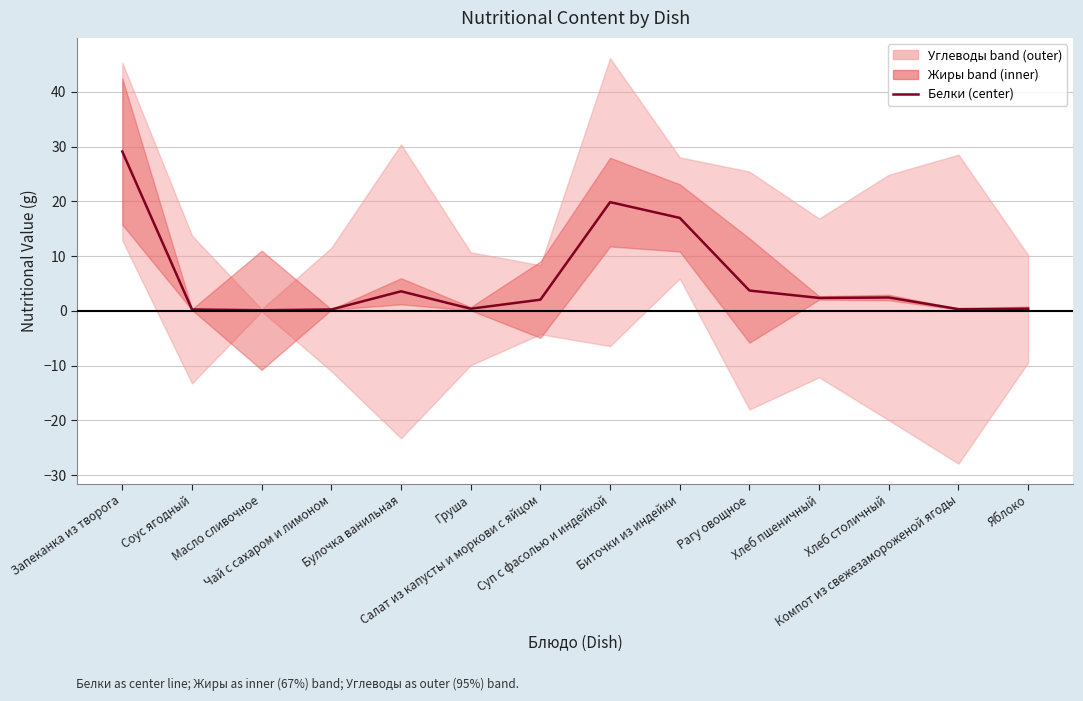

Rank the categories by value from highest to lowest.

Запеканка из творога, Суп с фасолью и индейкой, Биточки из индейки, Рагу овощное, Булочка ванильная, Хлеб столичный, Хлеб пшеничный, Салат из капусты и моркови с яйцом, Груша, Яблоко, Компот из свежезамороженой ягоды, Соус ягодный, Чай с сахаром и лимоном, Масло сливочное